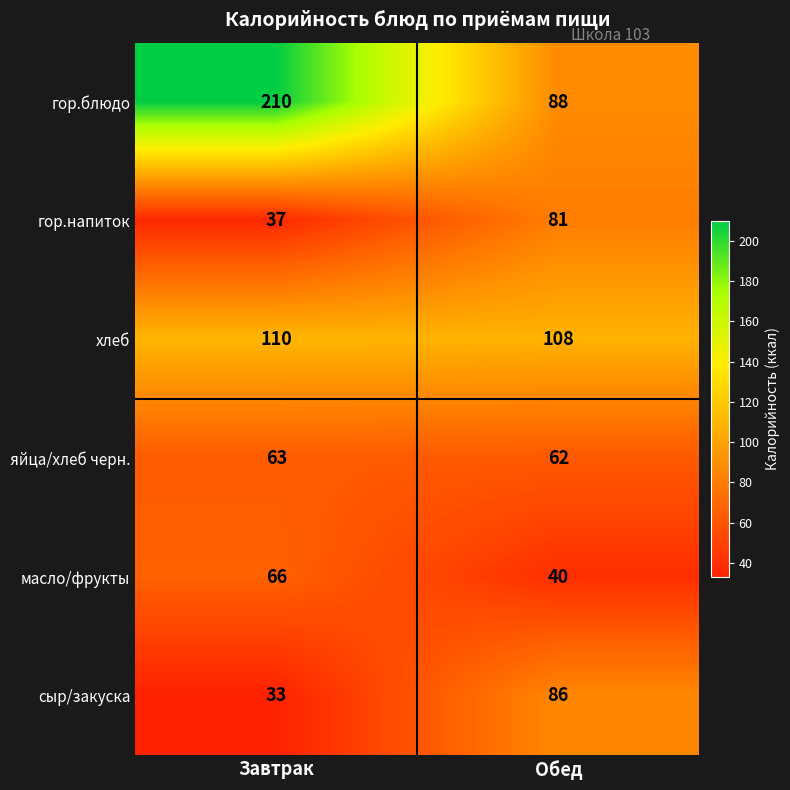

Is it true that масло/фрукты equals 66 at Завтрак?

True